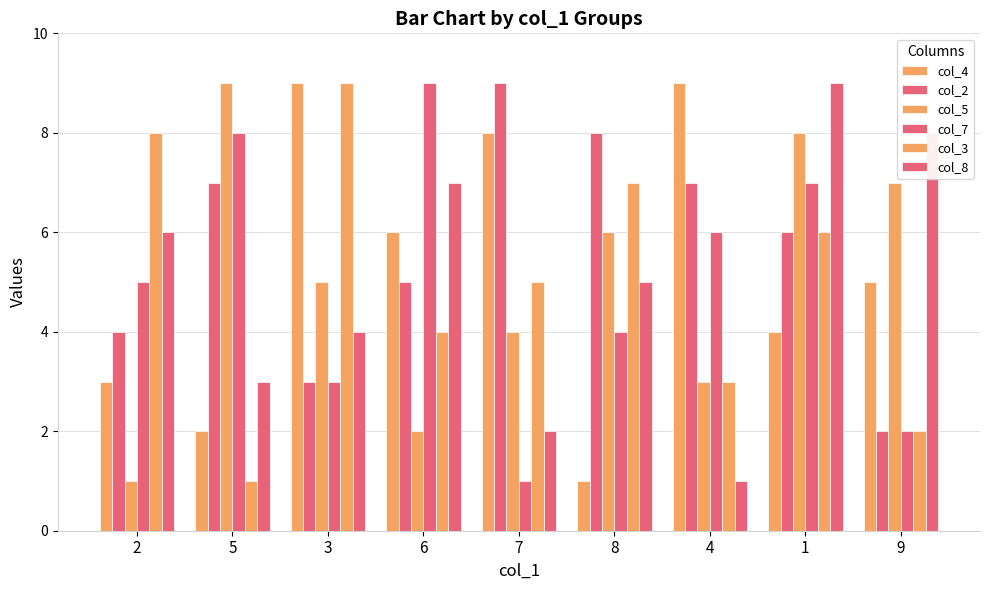

What is the value of the col_5 bar at the 6th from the left?

6